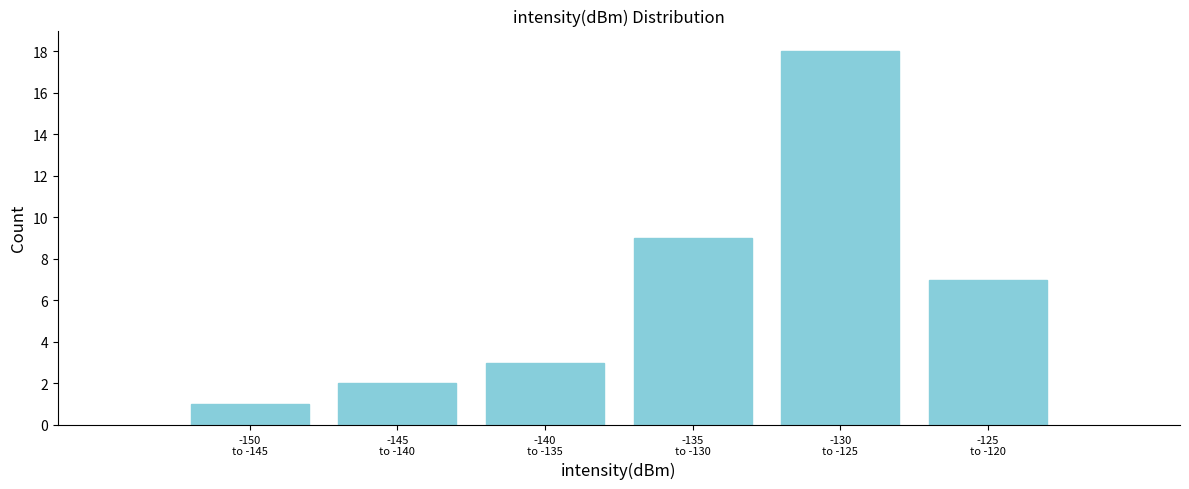

Reading right to left, extract all data points from this chart.

7	18	9	3	2	1